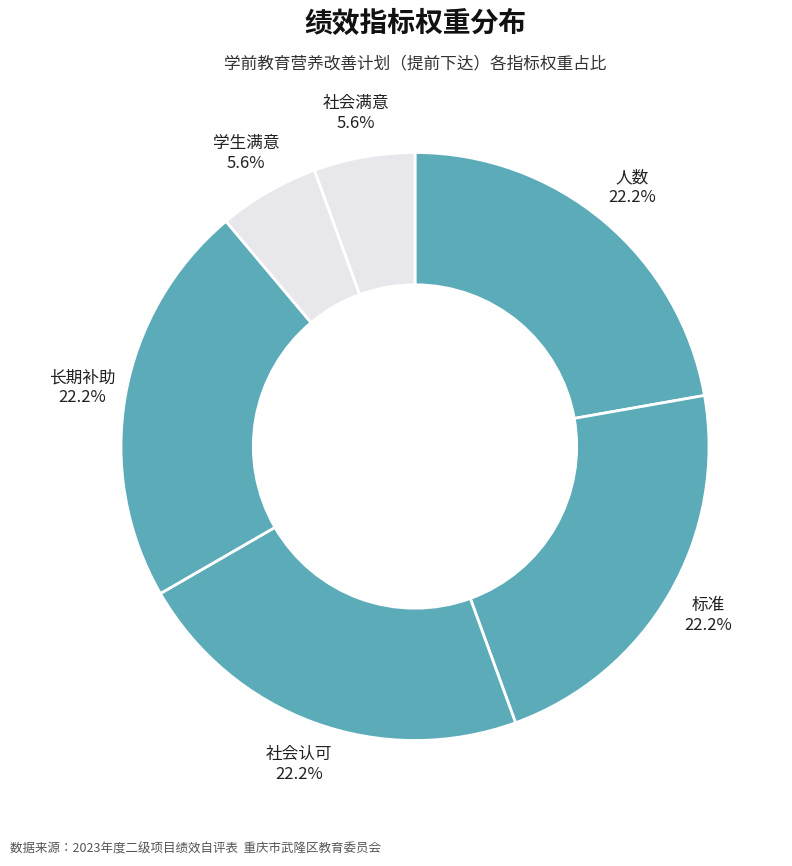

How many slices are in this pie chart?

6